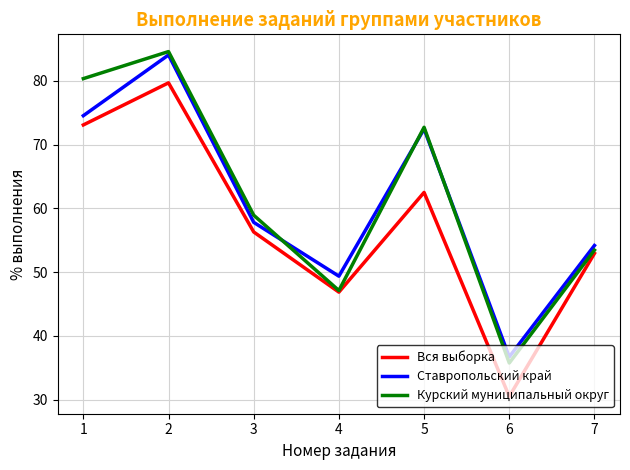

True or false: Ставропольский край and Вся выборка intersect in this chart.

False